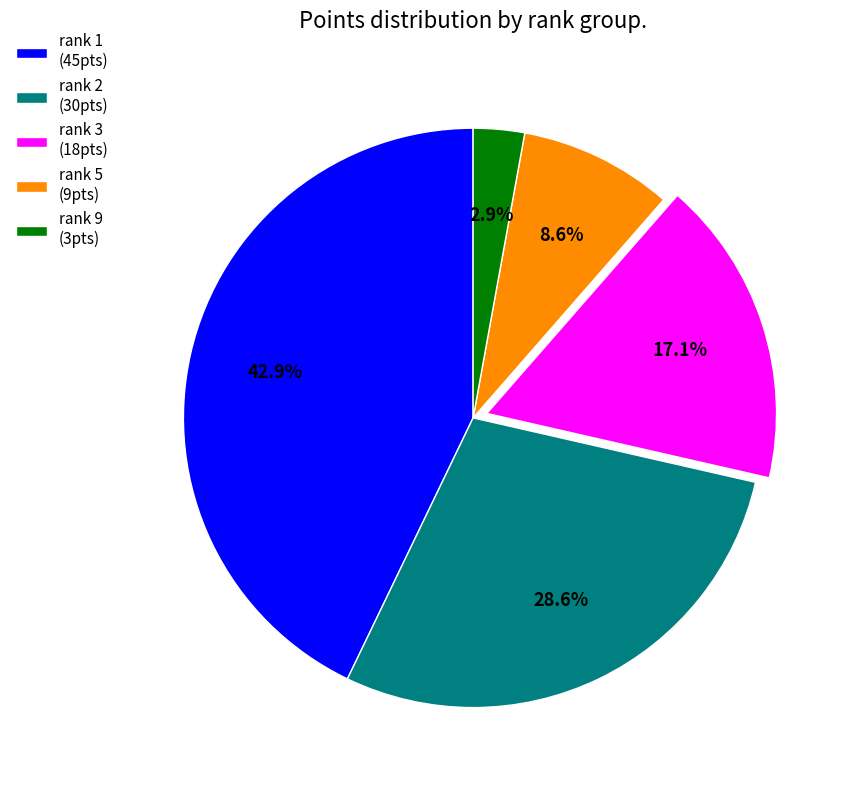

How many slices are in this pie chart?

5